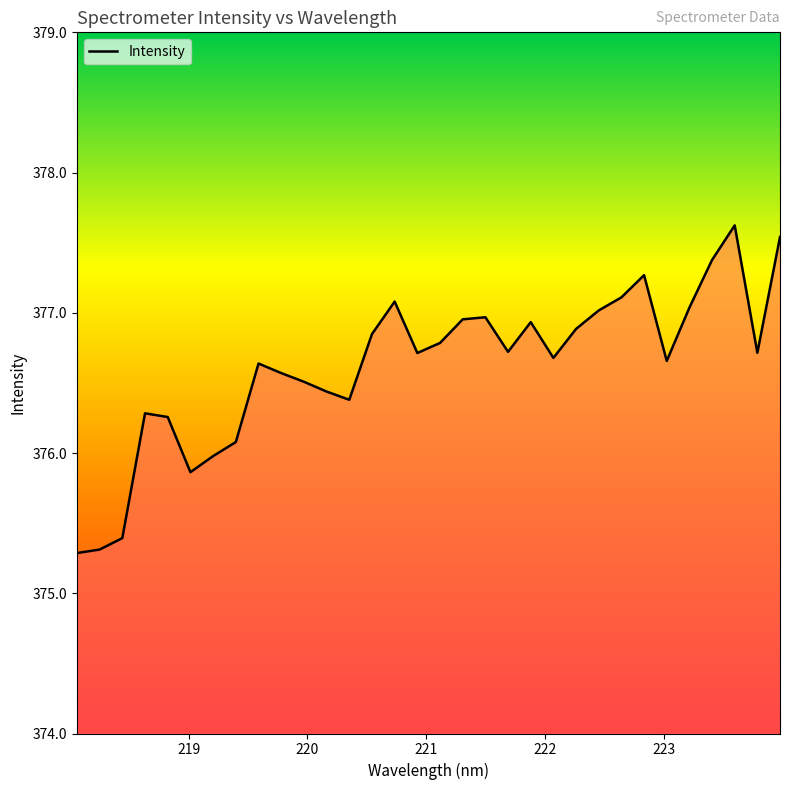

What is the difference between the maximum and minimum values?

2.3